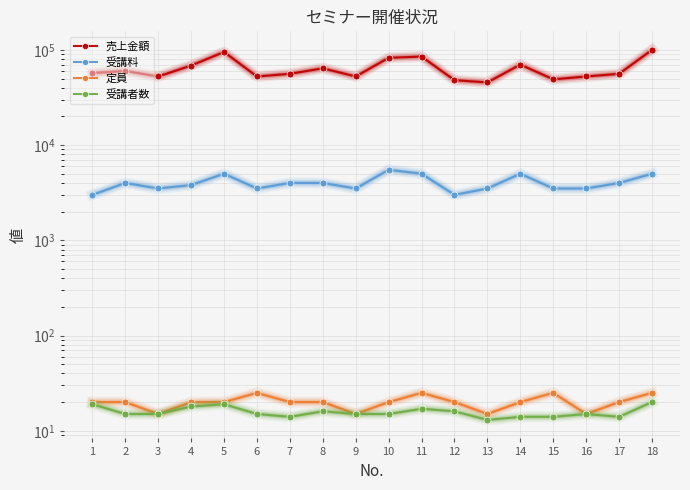

How many 受講料 values are between 3500 and 5000?

15